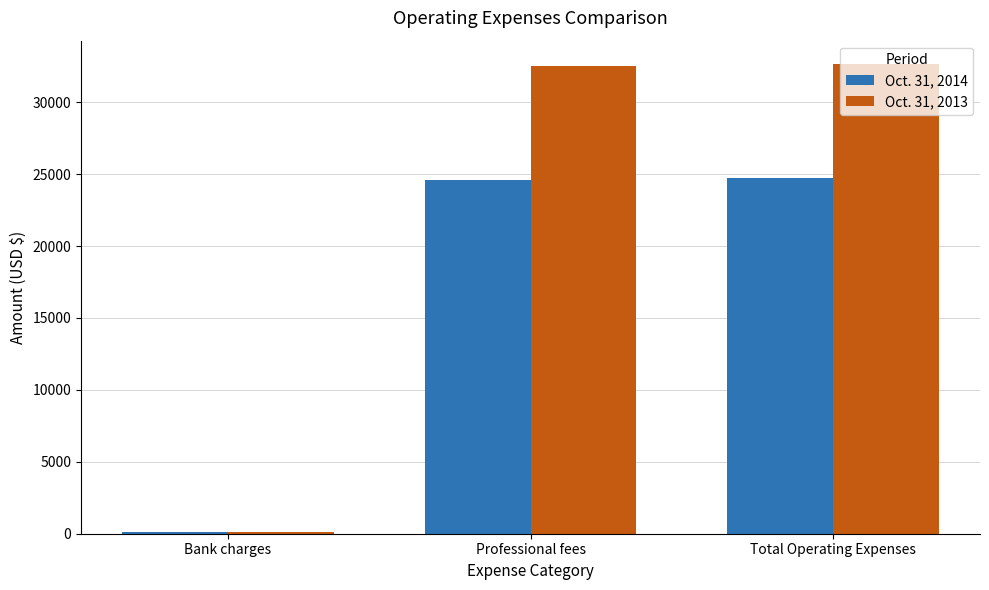

The value of Oct. 31, 2013 at Professional fees is 47039. True or false?

False